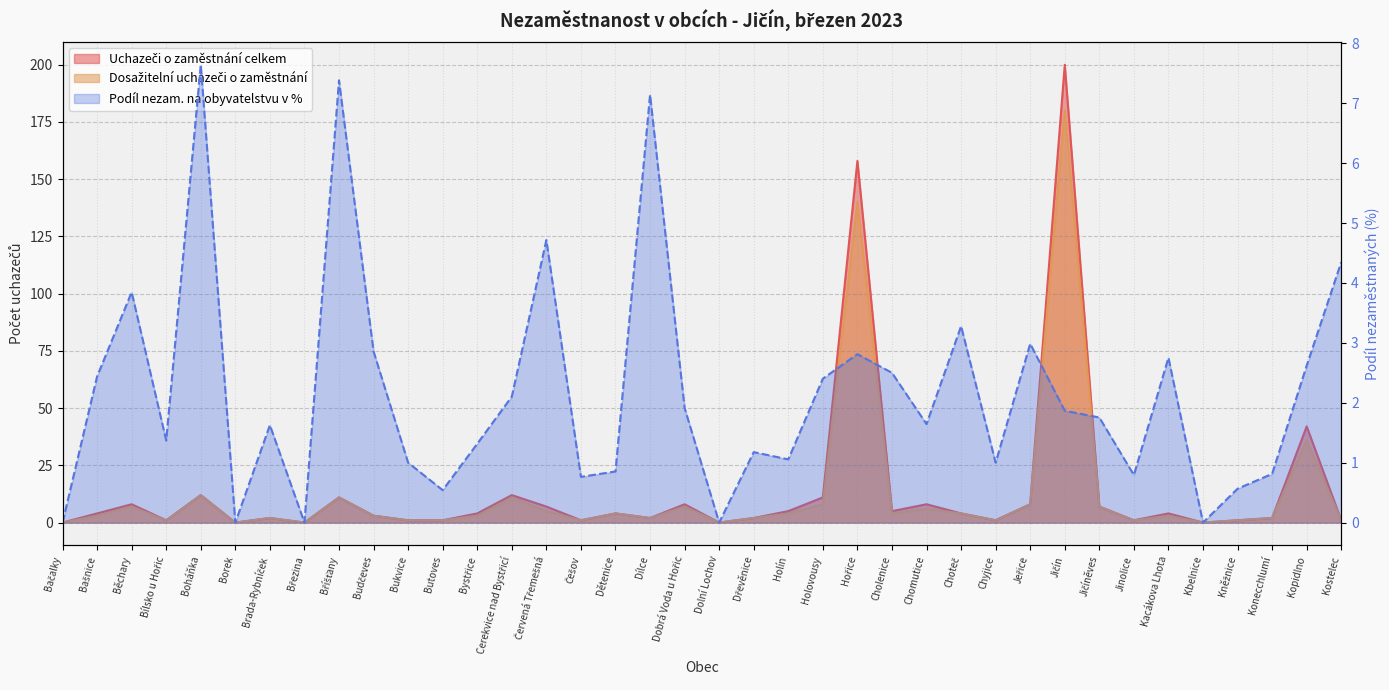

The value of Dosažitelní uchazeči o zaměstnání at Bukvice is 0.4. True or false?

False